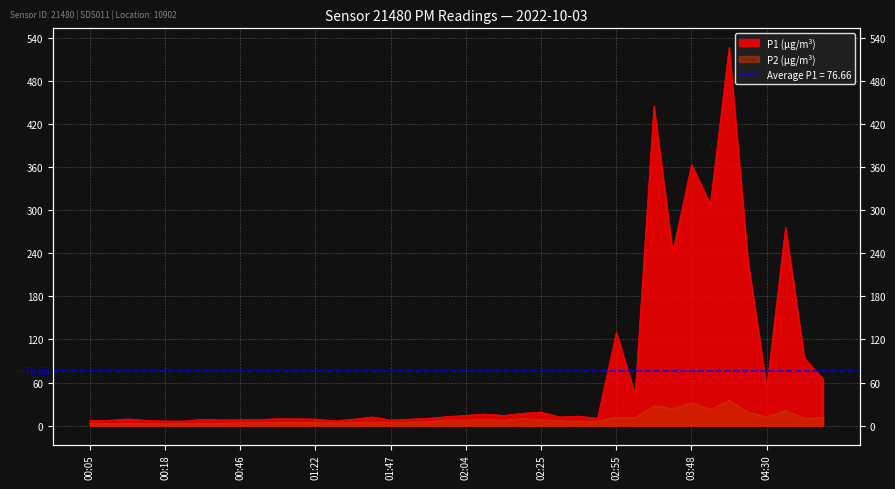

True or false: P1 (µg/m³) and P2 (µg/m³) cross at least once.

False